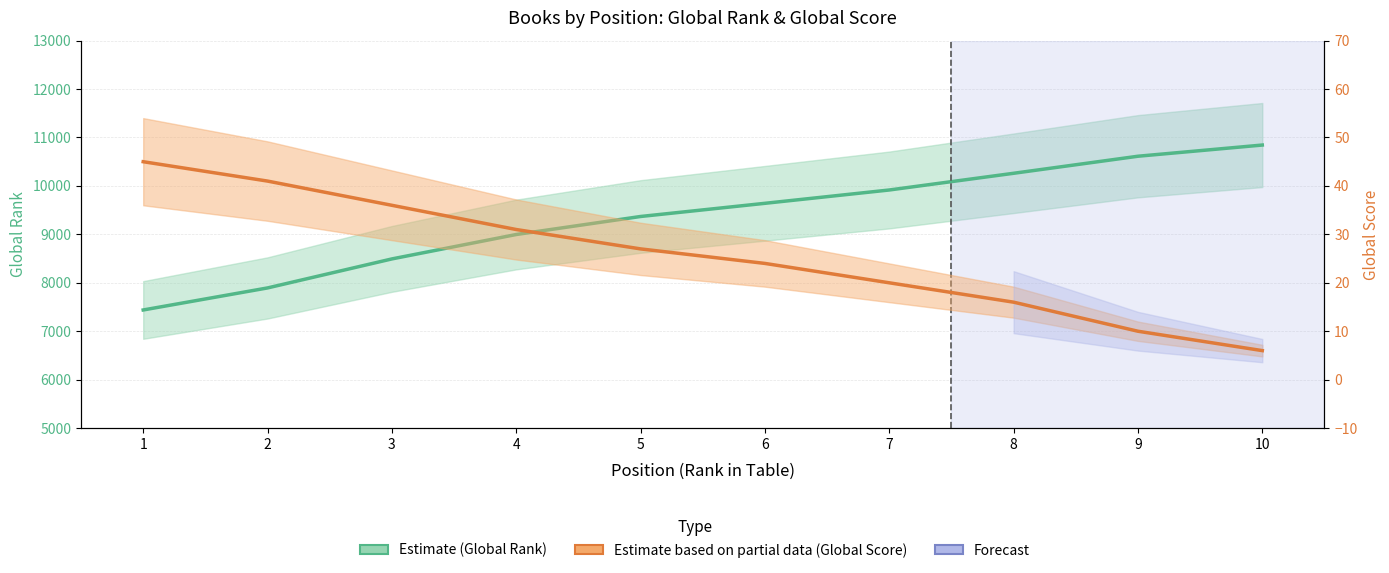

Which series has the largest total across all categories?

Global Rank (estimate)